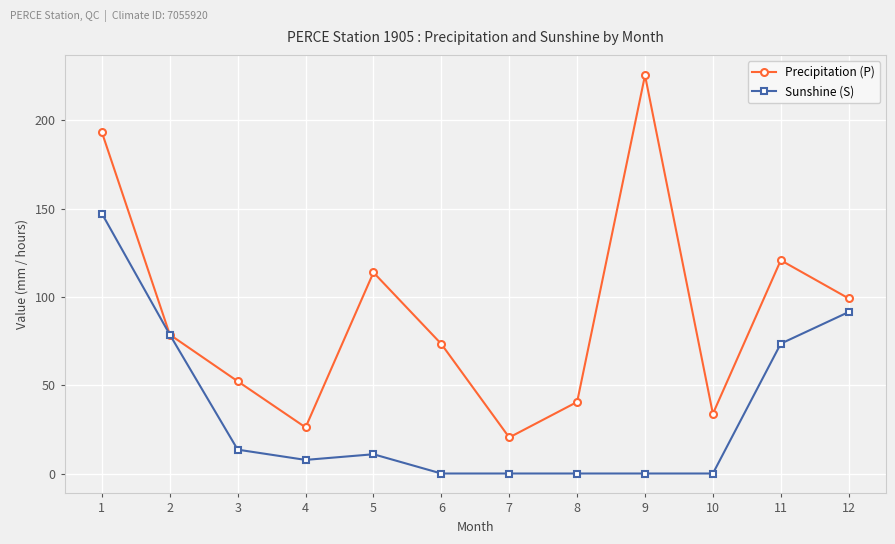

What is the sum of all Precipitation (P) values?

1077.0